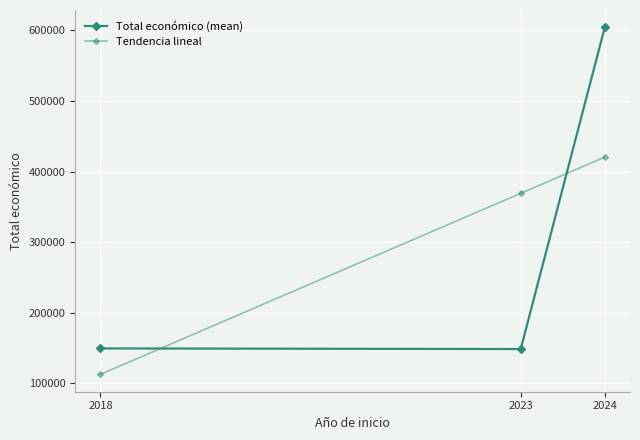

What is the approximate value of Tendencia lineal at 2018?

112637.0